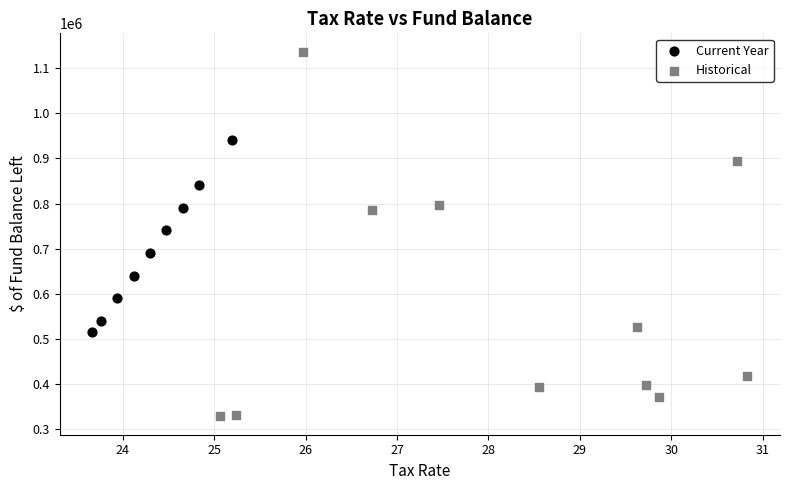

Which series has the widest spread of Y values?

Historical